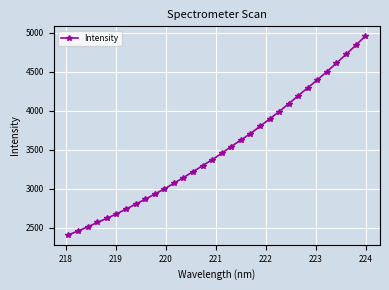

What is the difference between the maximum and minimum values?

2547.5